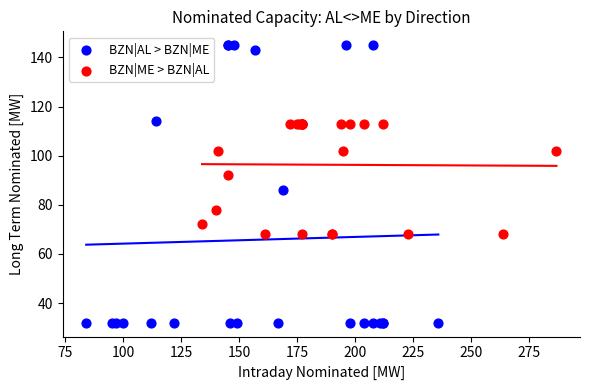

Which series has the largest Y range (max minus min)?

BZN|AL > BZN|ME